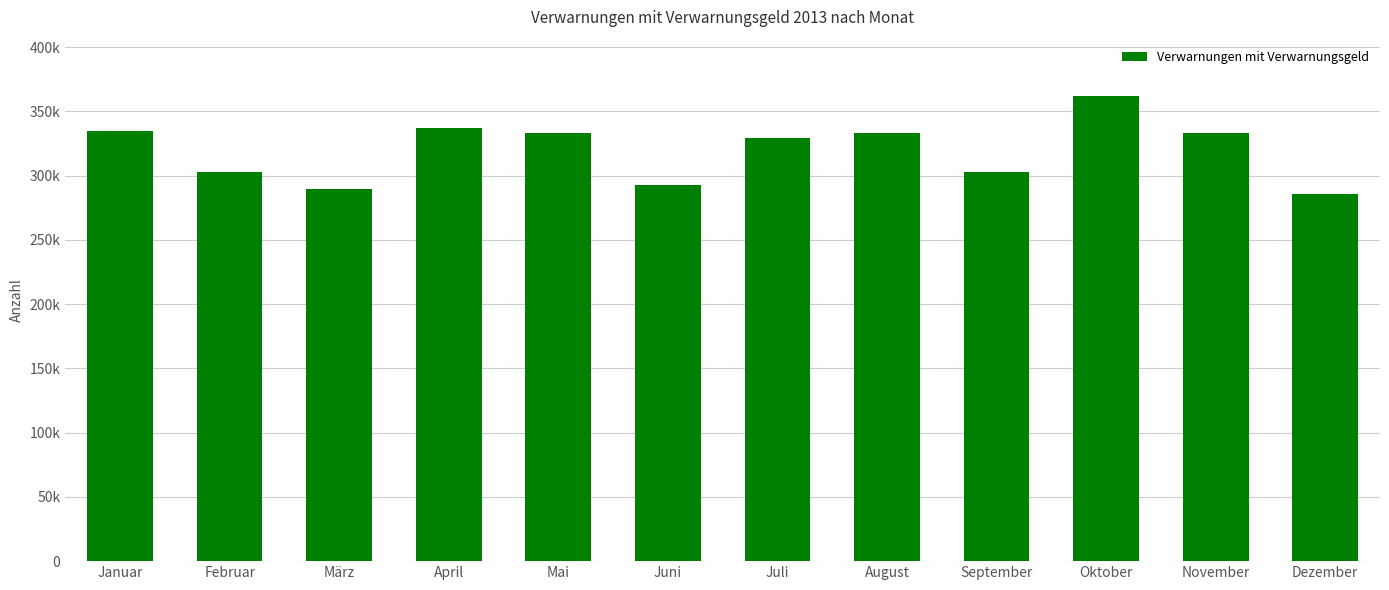

Are the bars horizontal?

No